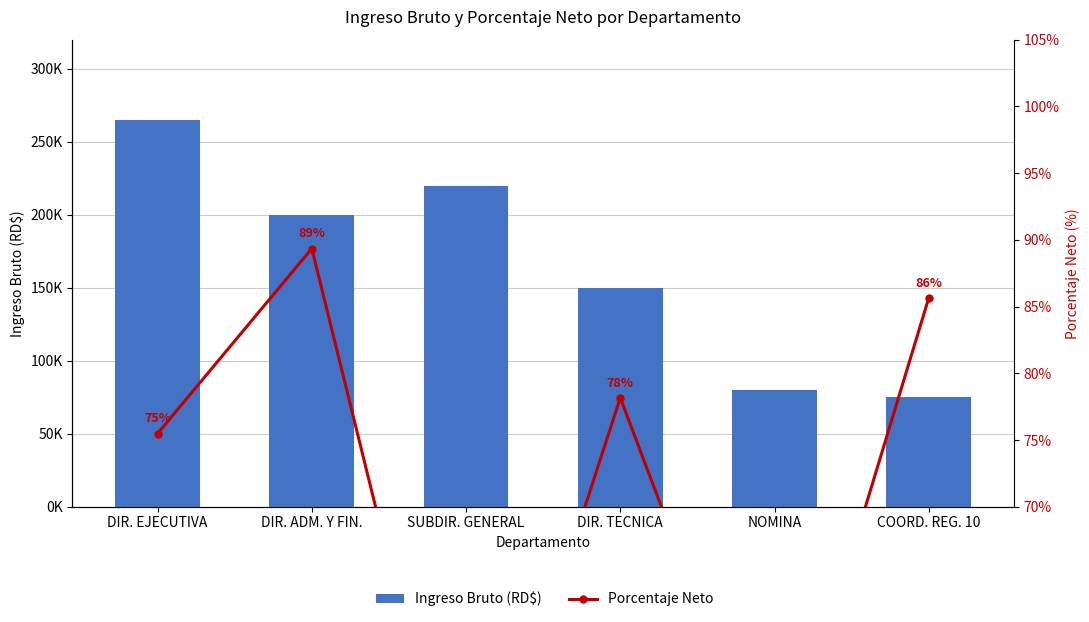

Where does the Ingreso Bruto (RD$) series first go above 200000?

DIR. EJECUTIVA